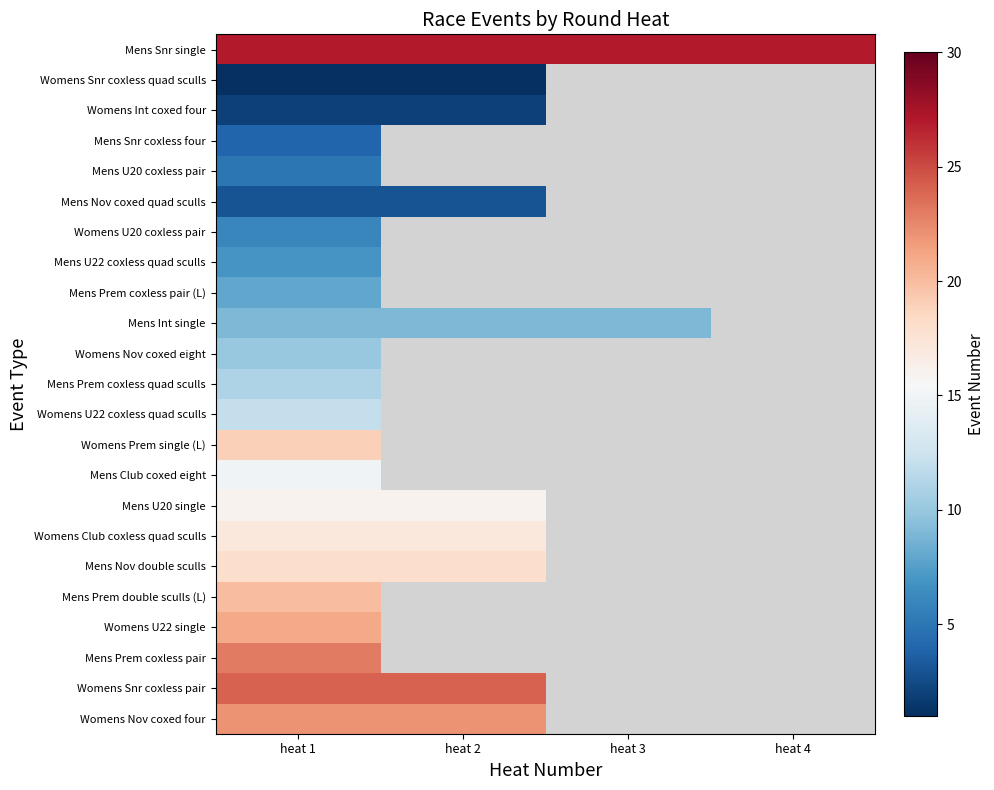

Rank the categories by Mens Nov double sculls value from highest to lowest.

heat 1, heat 2, heat 3, heat 4